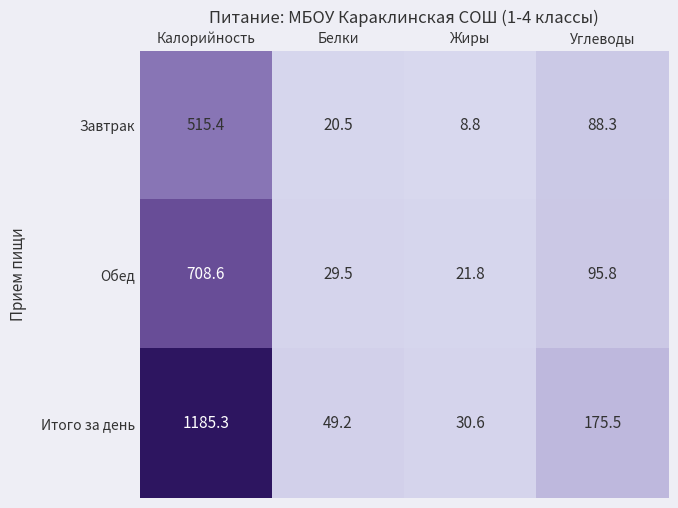

At which category is the sum across all series the highest?

Калорийность